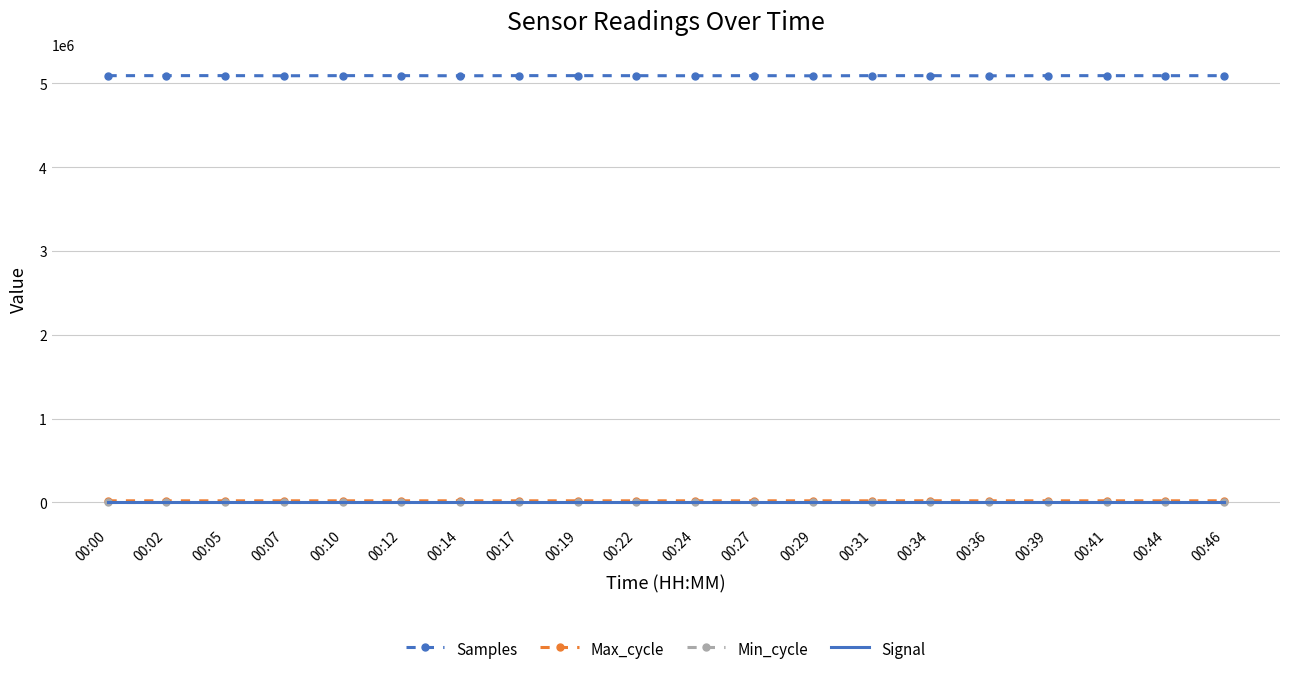

Which series has the widest spread of values?

Samples